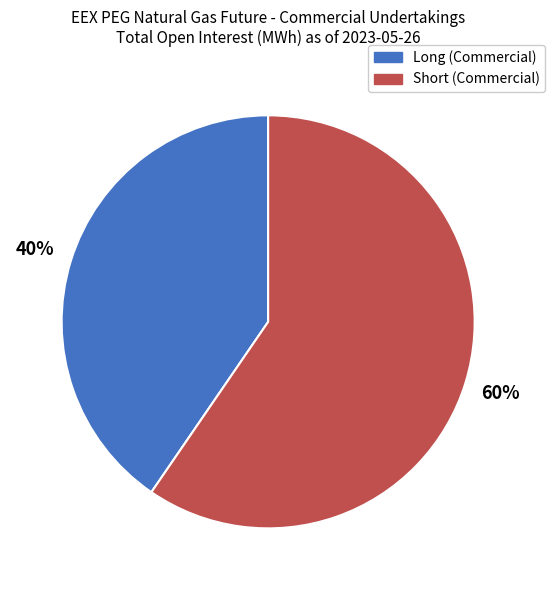

Is there a majority slice in this chart?

Yes